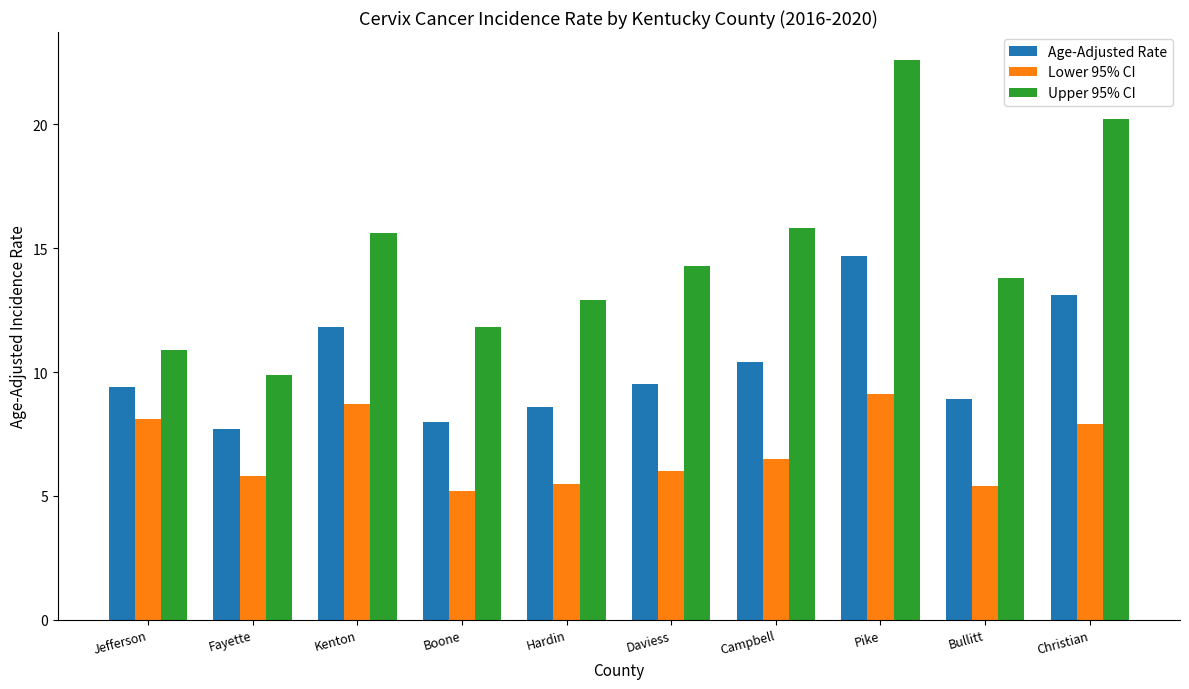

What is the difference between the second highest and minimum values in the Upper 95% CI series?

10.3